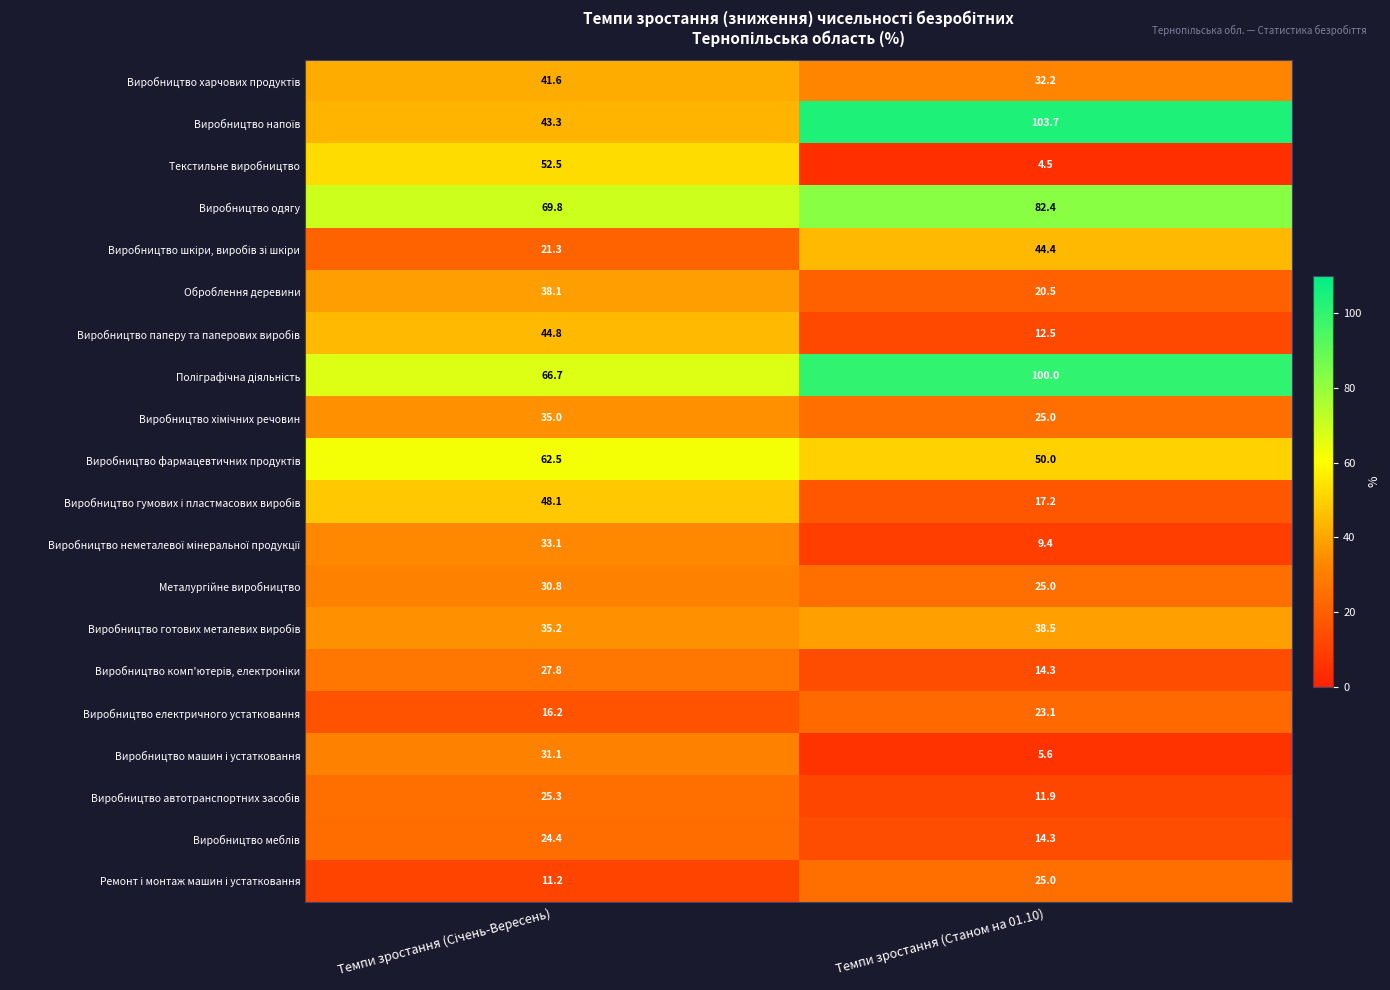

What is the sum of all Виробництво одягу values?

152.2